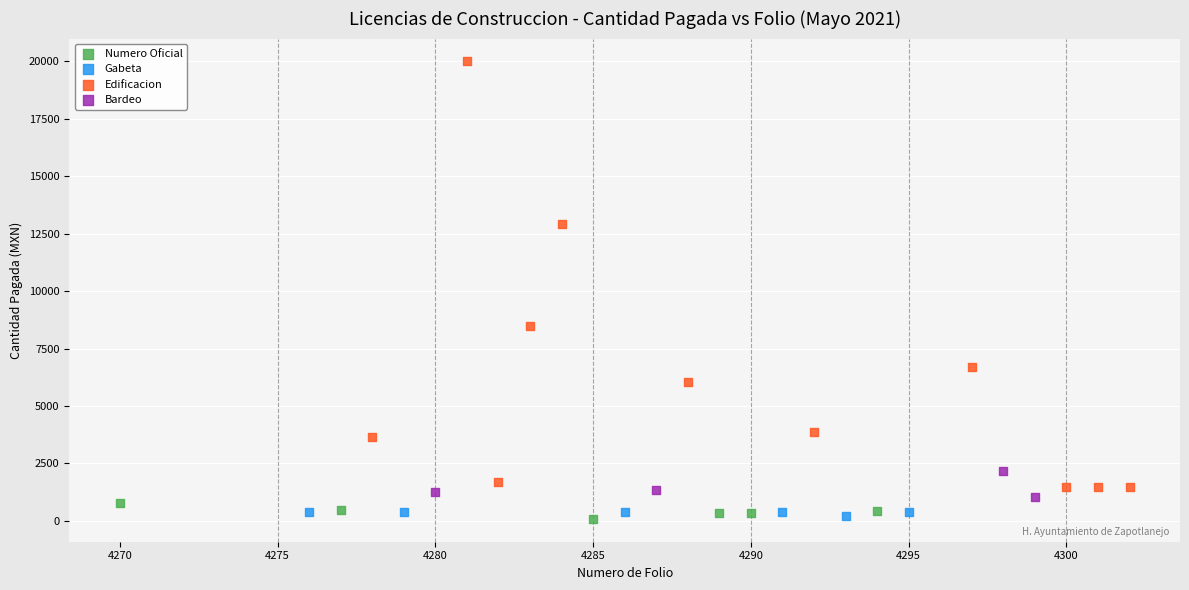

Which series has the widest spread of Y values?

Edificacion